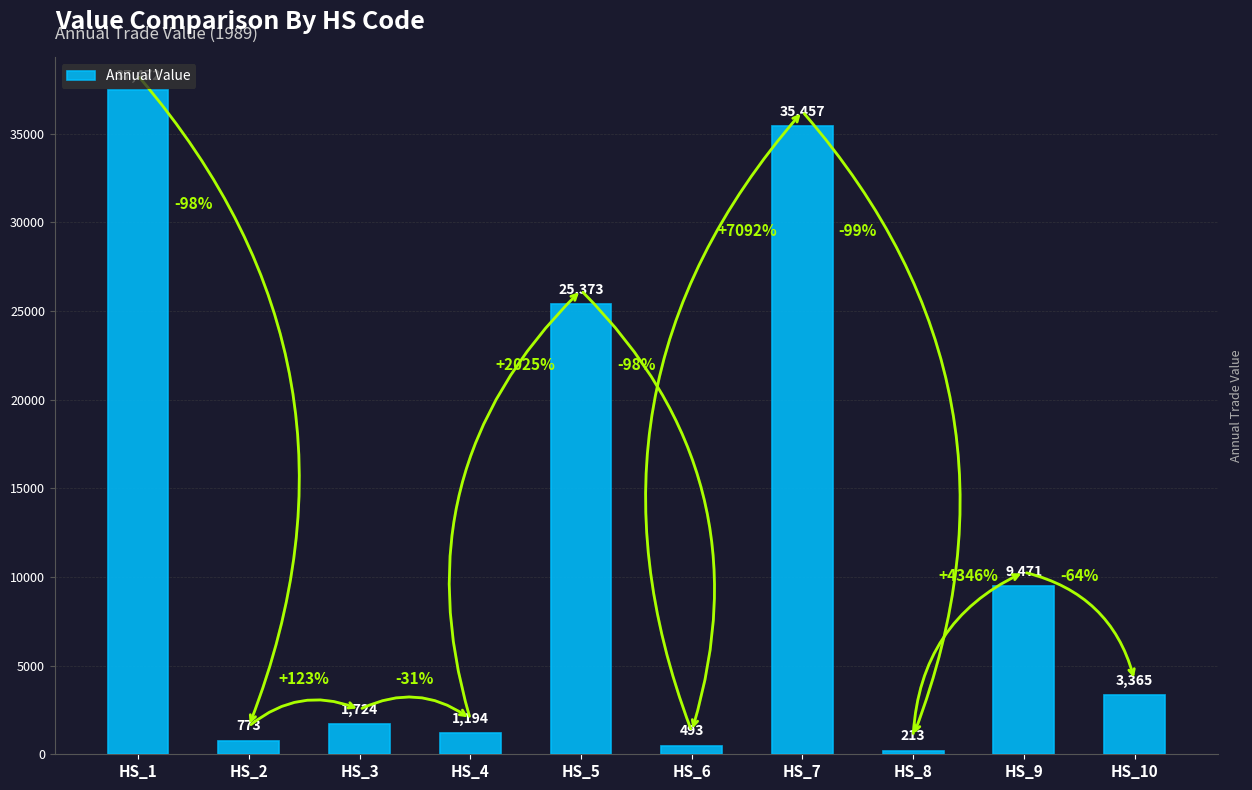

How many bars are there in total?

10